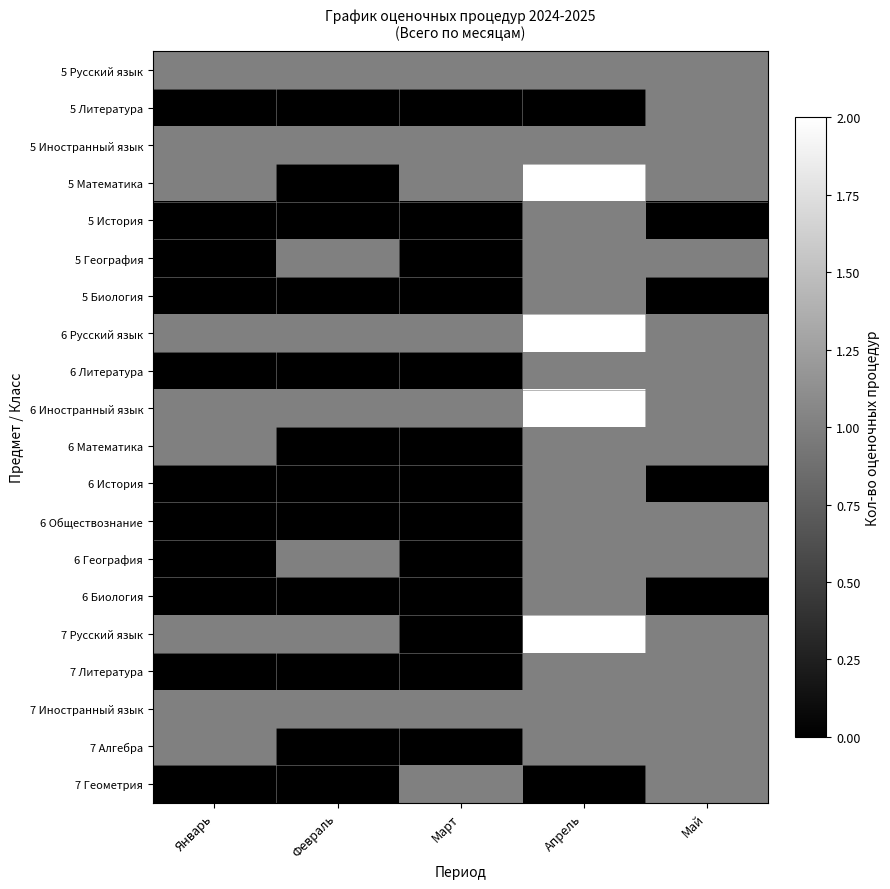

Between Январь and Март, which series saw the biggest shift?

6 Математика